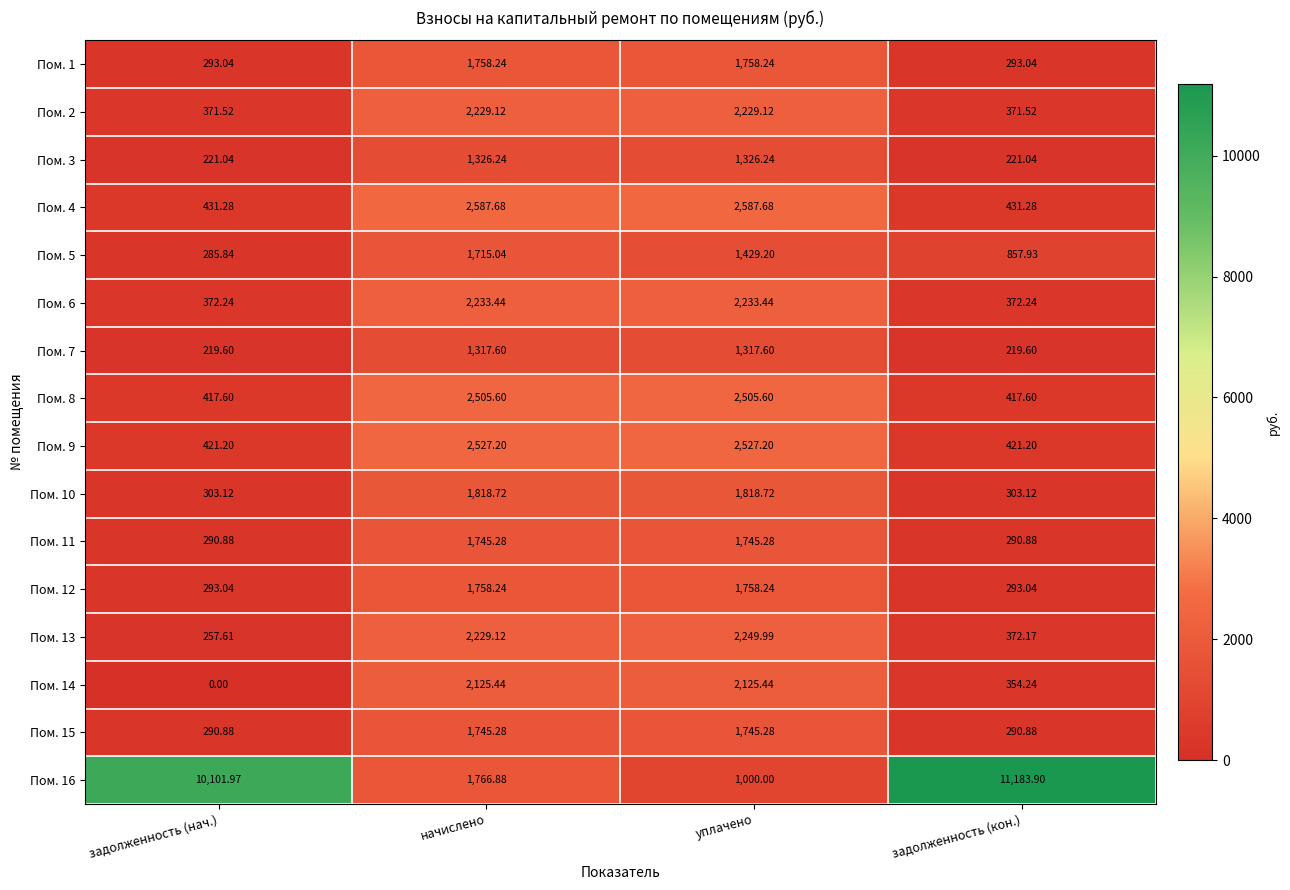

At which category is the sum across all series the highest?

начислено